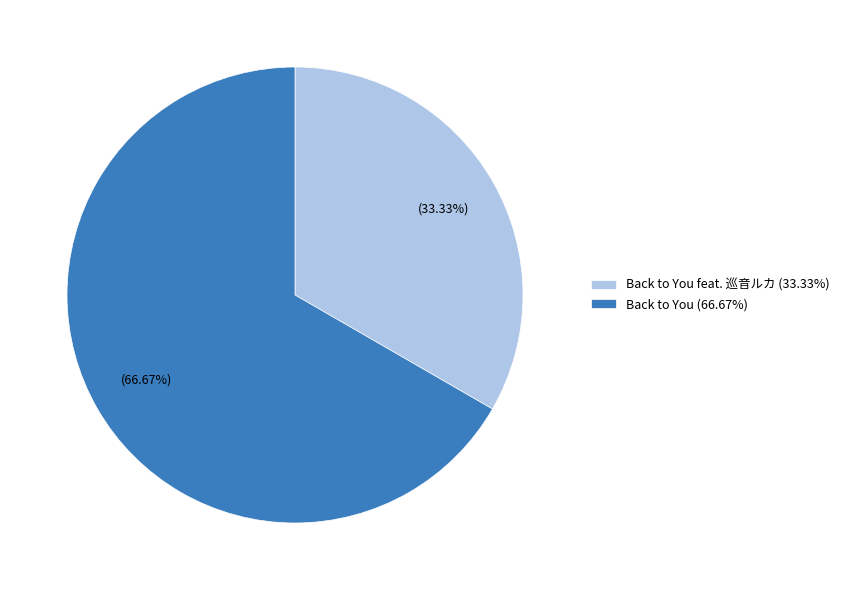

Is the sum of Back to You (66.67%) and Back to You feat. 巡音ルカ (33.33%) greater than half?

Yes